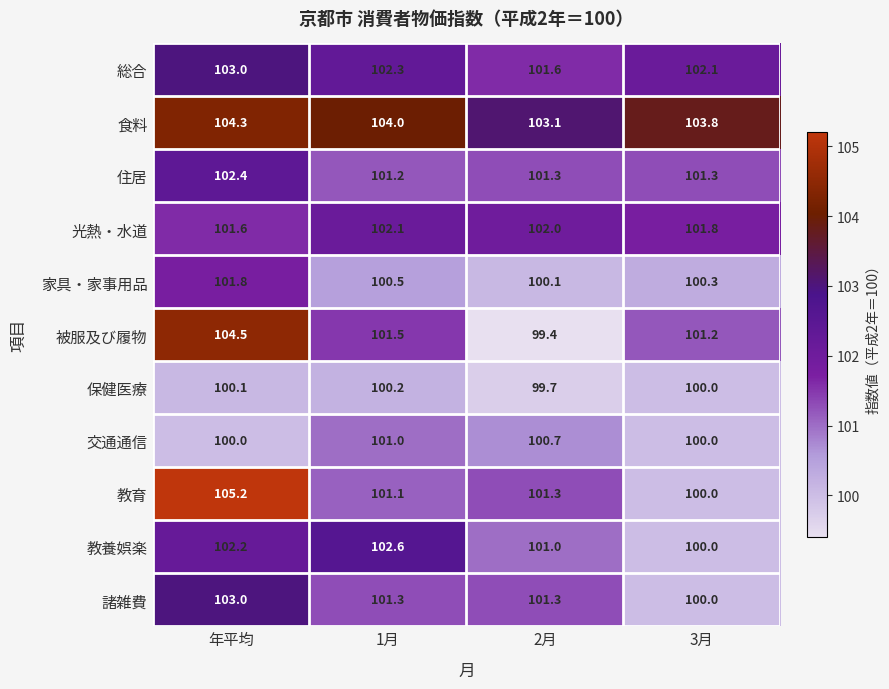

How many distinct data groups are displayed?

11